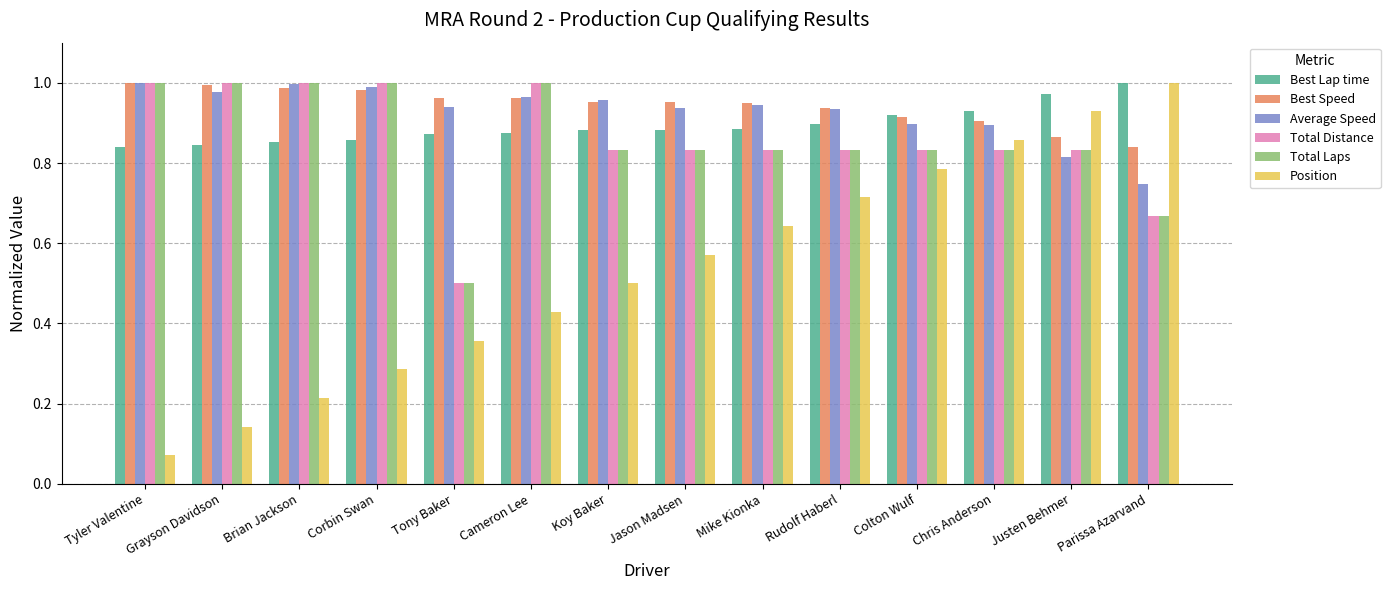

Is the value of Average Speed at Corbin Swan greater than the value of Position at Brian Jackson?

Yes